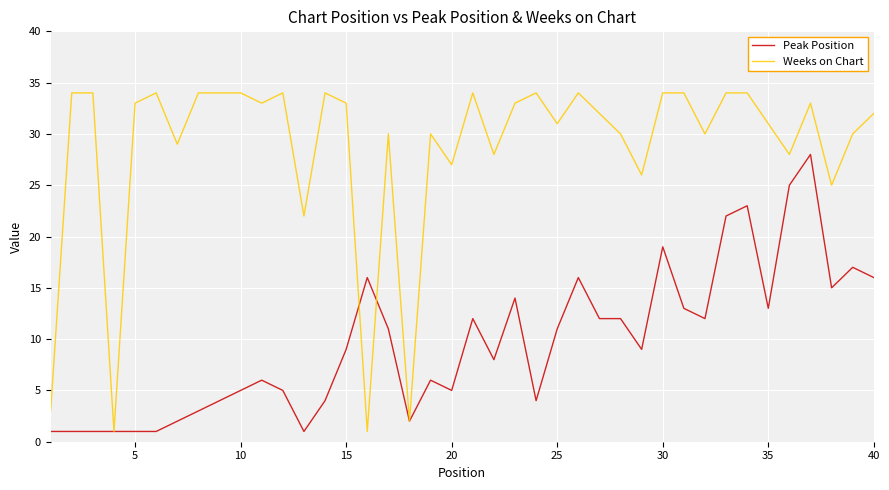

What is the maximum value shown in the chart?

34